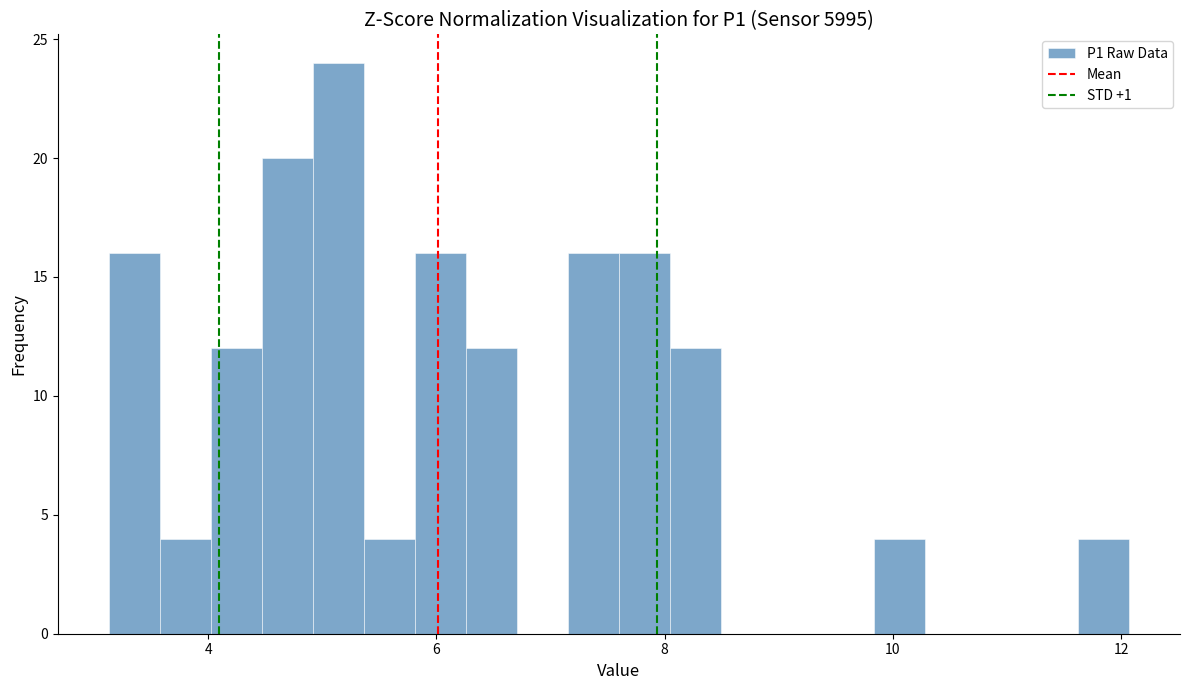

Around what value on the x-axis is the tallest bar? Give the approximate position of its centre, as read against the axis.

5.2